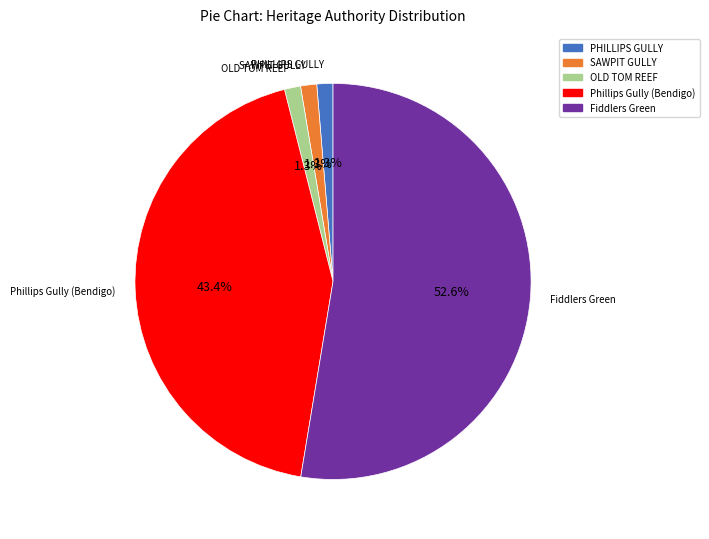

Is there a majority slice in this chart?

Yes